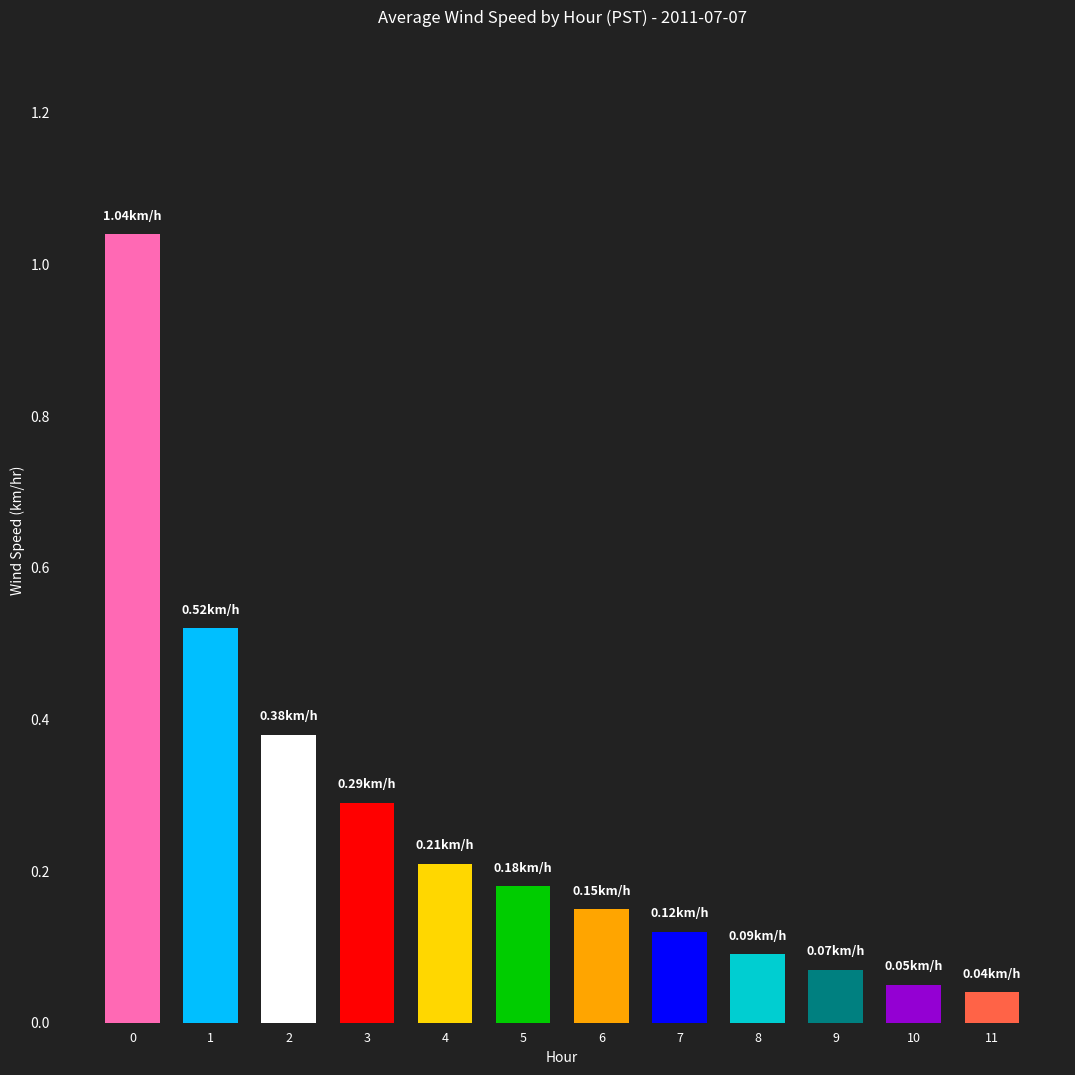

How many data points does each series have?

12